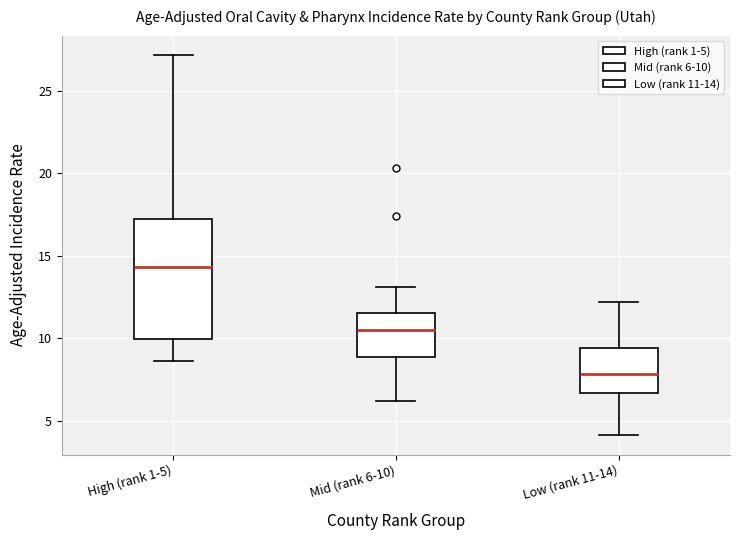

Which box is the tallest, from its lower edge to its upper edge?

High (rank 1-5)